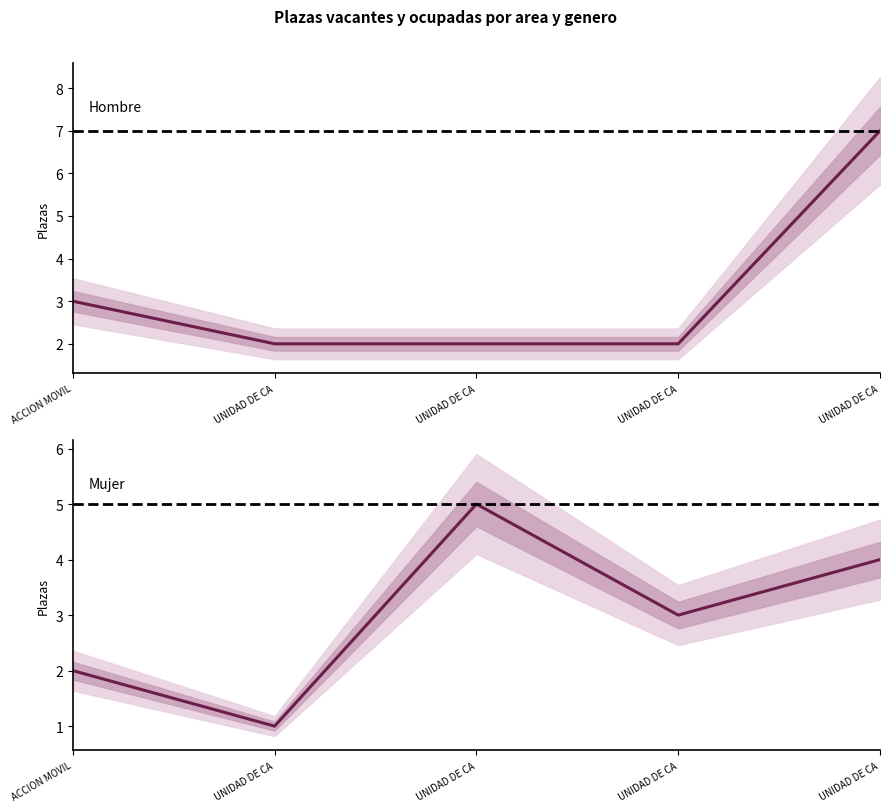

What is the smallest value displayed?

1